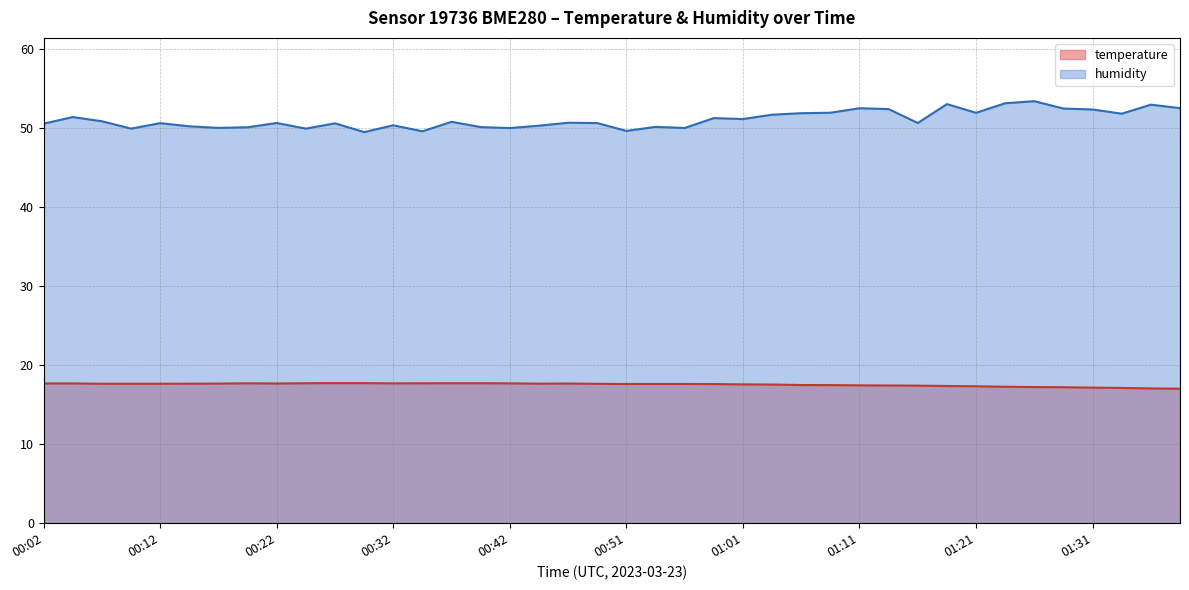

Rank the series by their average value, from highest to lowest.

humidity, temperature